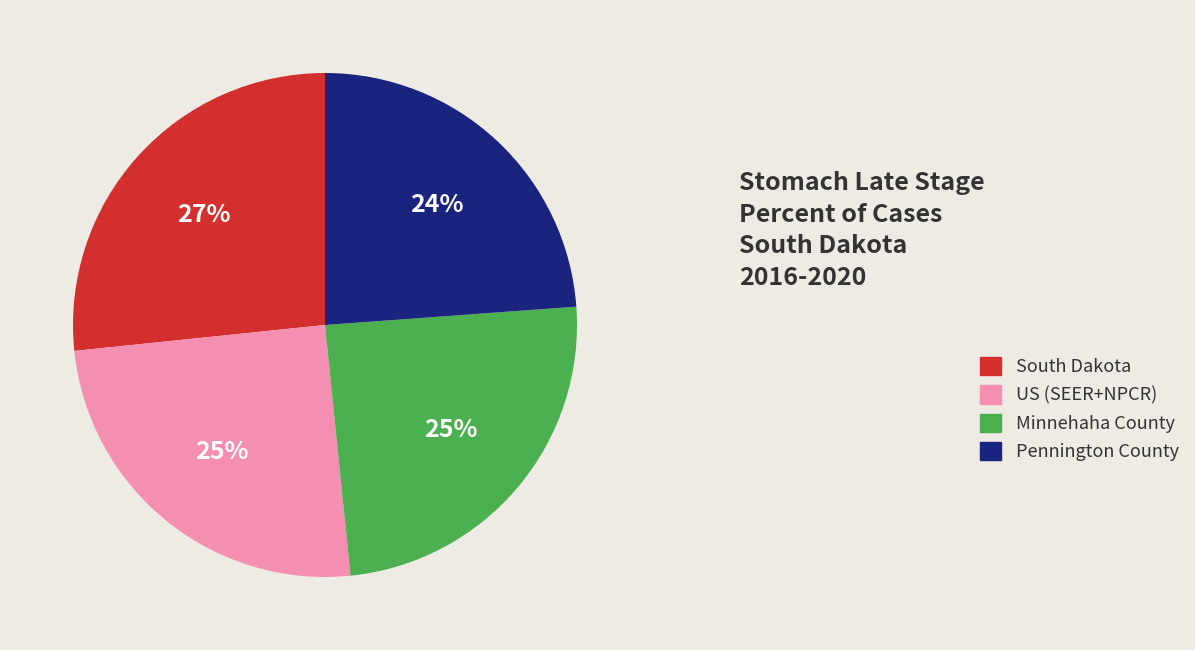

Is there a majority slice in this chart?

No